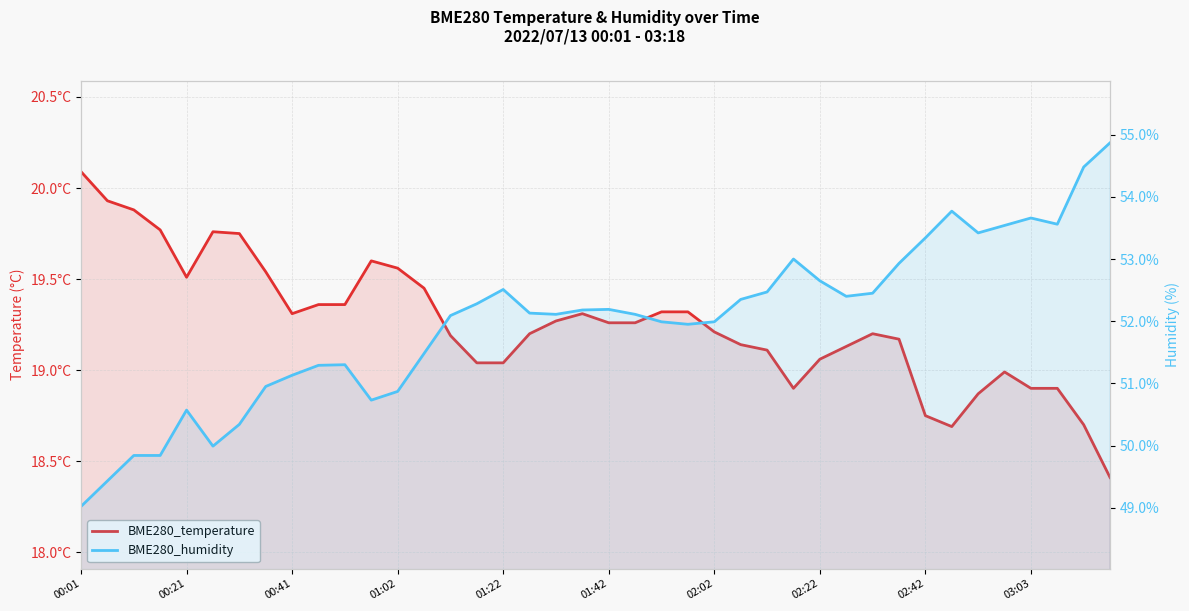

At 00:21, list the series in order from largest to smallest.

BME280_humidity, BME280_temperature